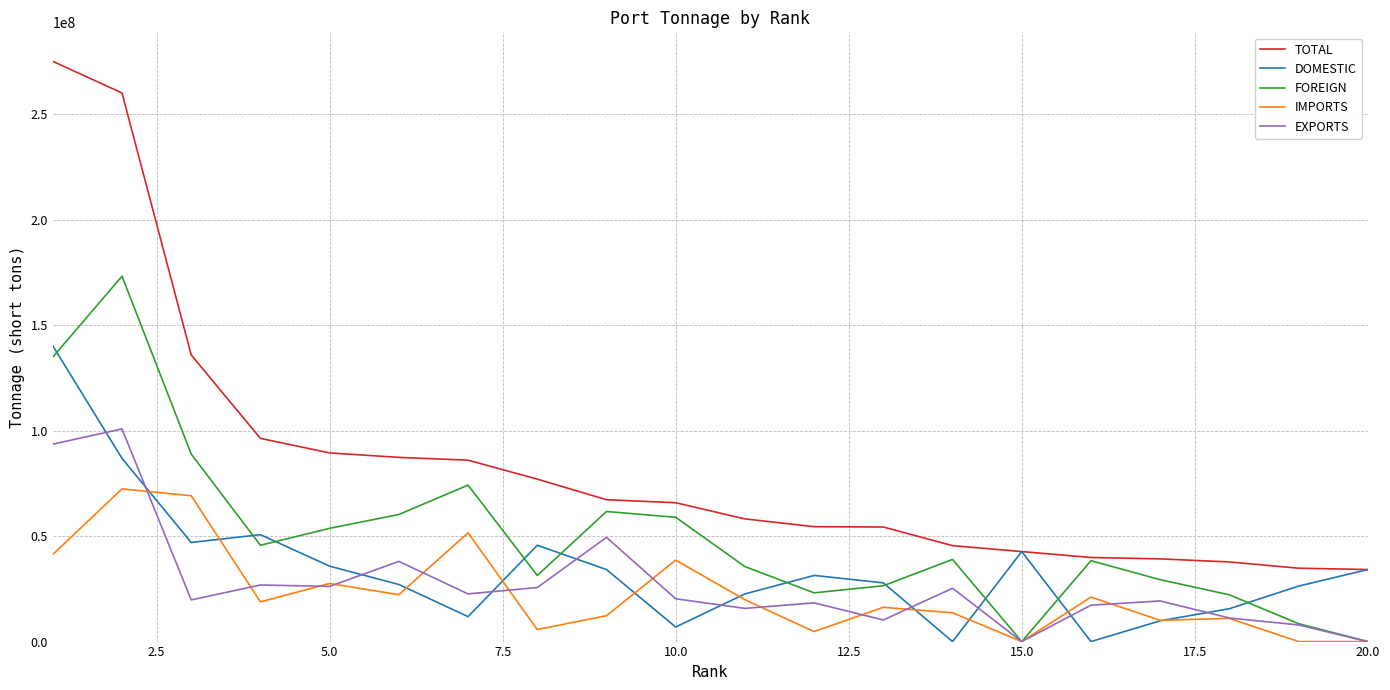

What is the average value of the DOMESTIC series?

34822758